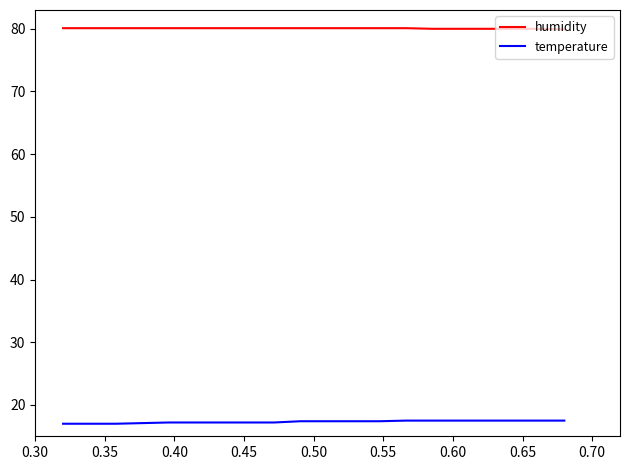

What is the maximum value for temperature?

17.5